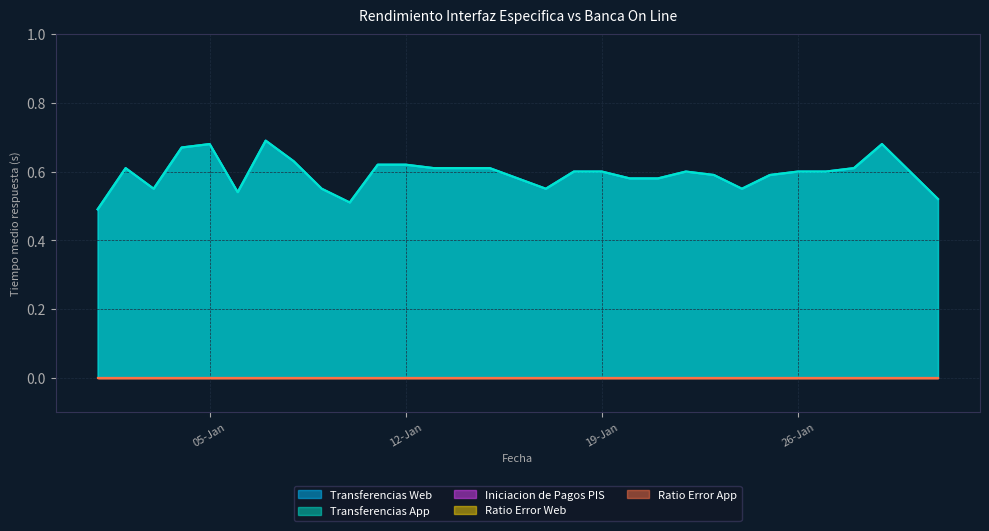

True or false: Iniciacion de Pagos PIS and Ratio Error Web cross at least once.

False